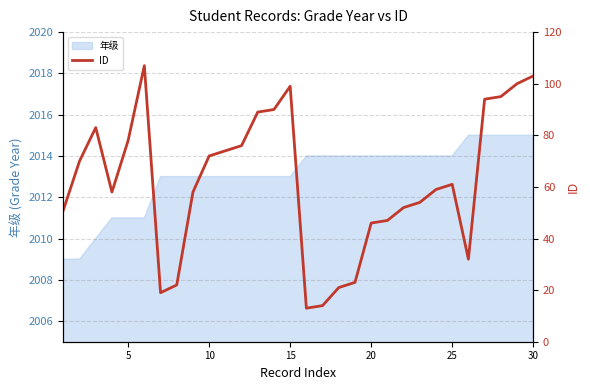

What is the difference between the maximum and minimum values?

94